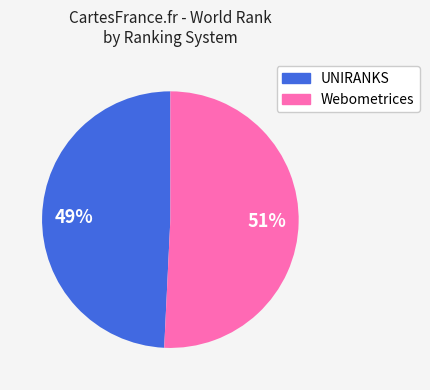

Is there a majority slice in this chart?

Yes